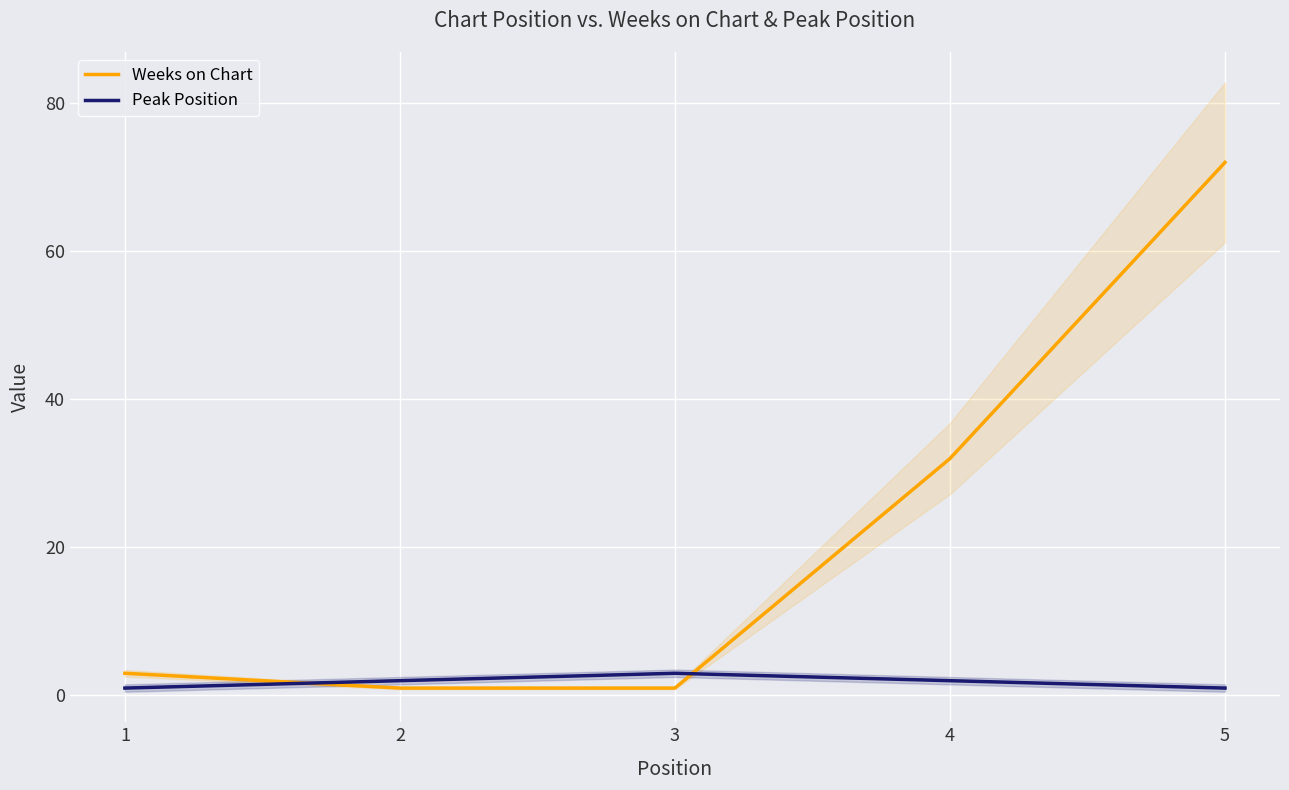

What is the difference between the Weeks on Chart values at 5 and 3?

71